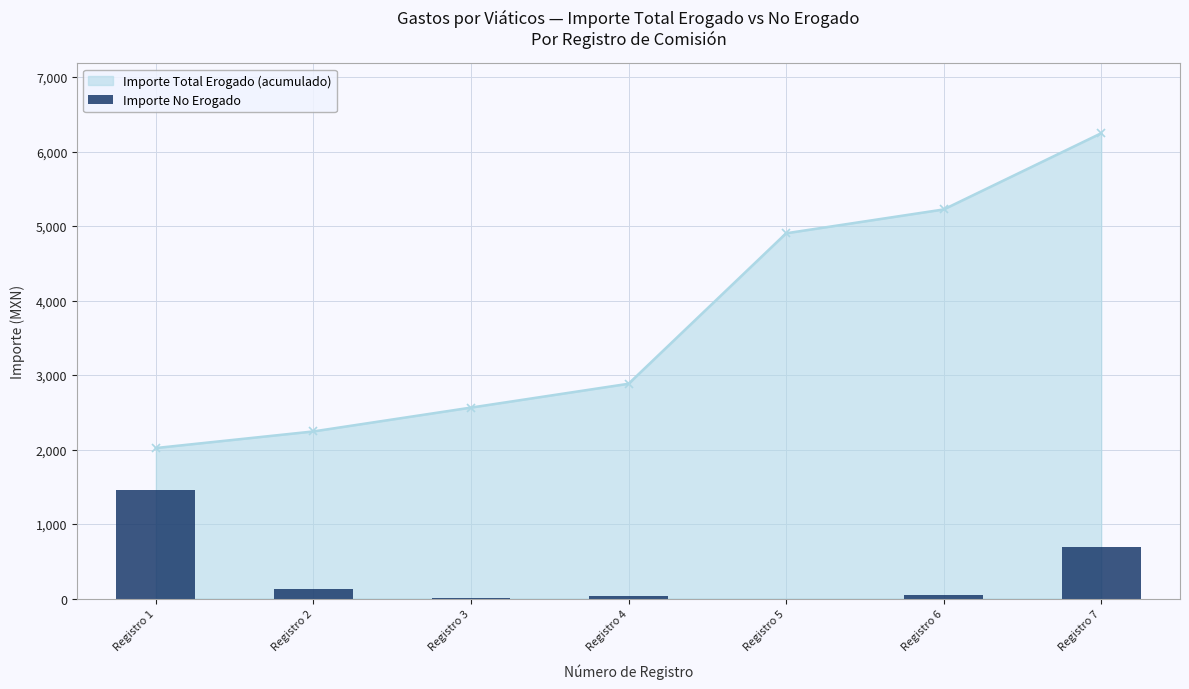

Are the bars grouped side by side (vs. stacked)?

No